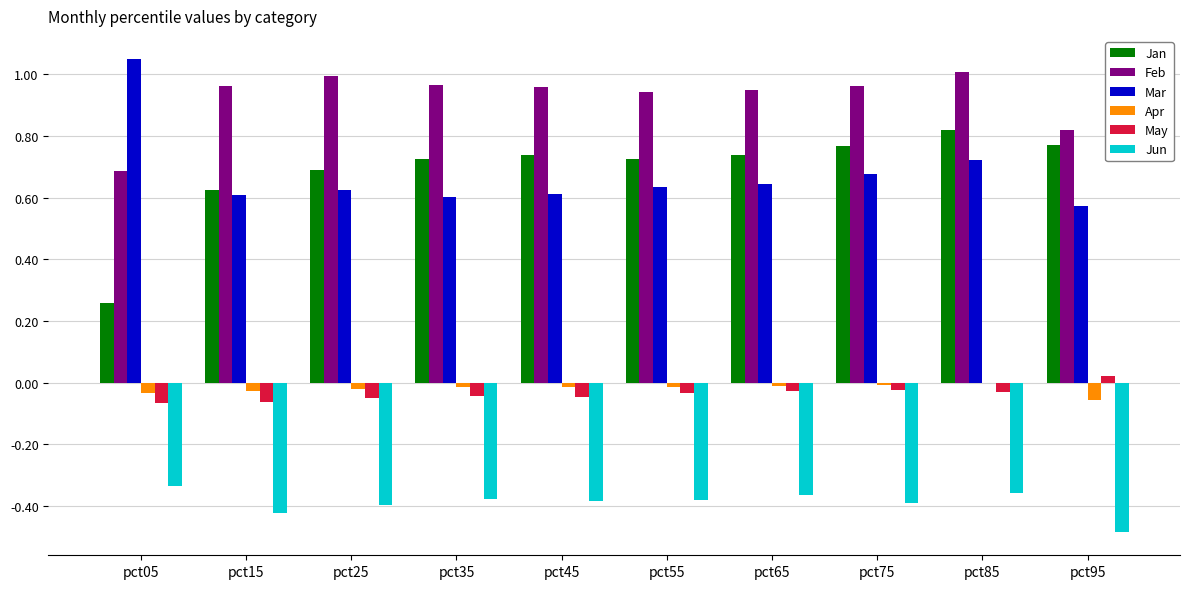

How many groups of bars are there?

10